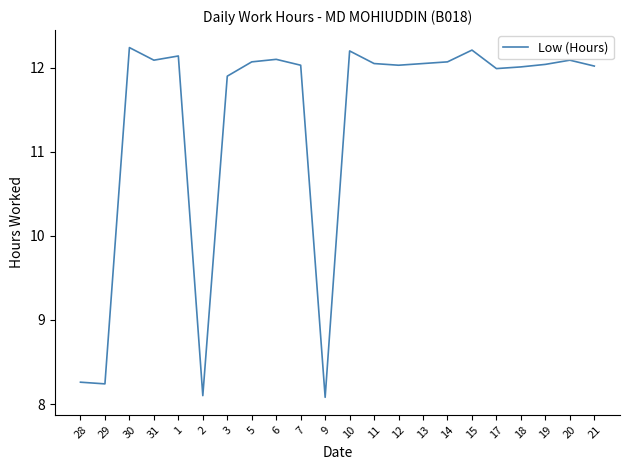

What position from the left is 19?

20